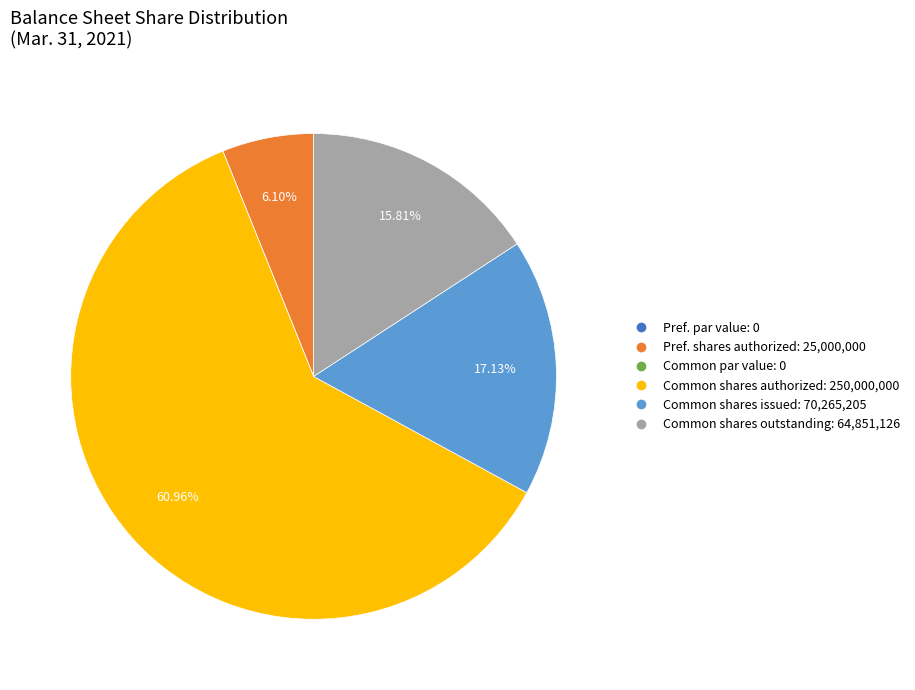

Is there any slice that represents more than half of the pie?

Yes